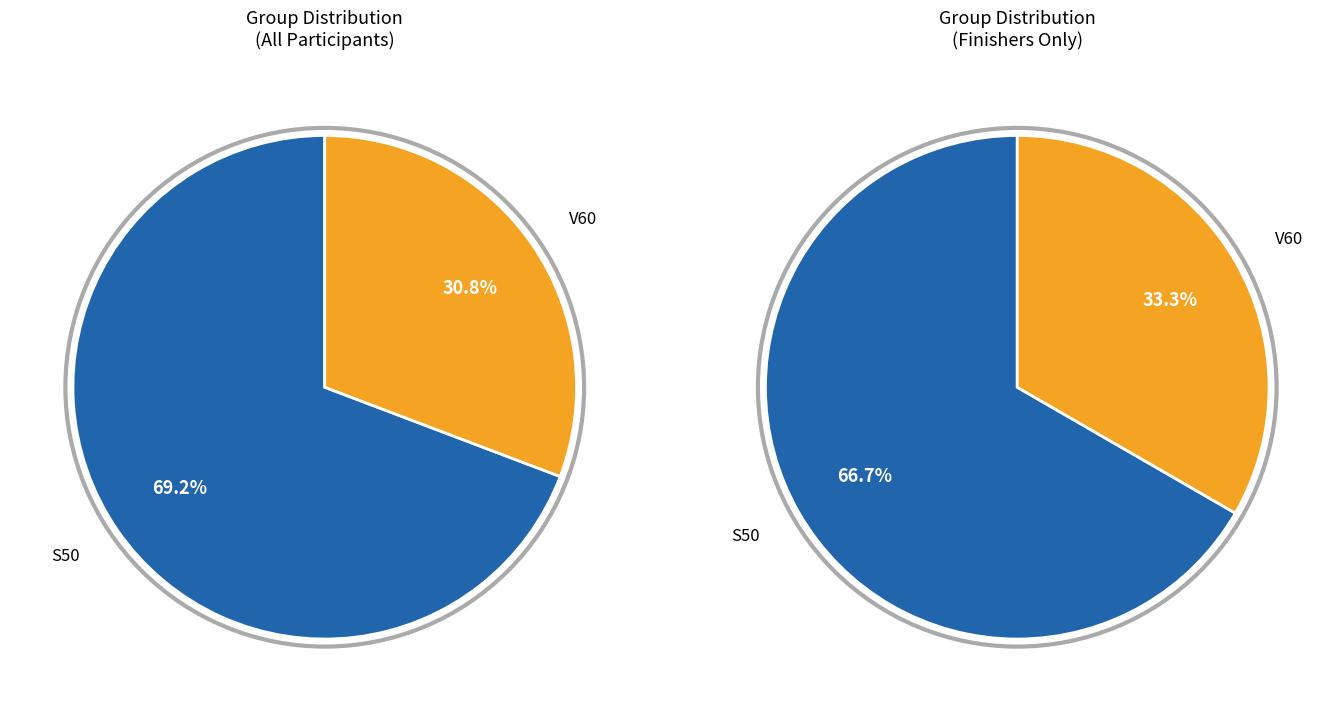

The S50 slice represents 69% of the pie. True or false?

True